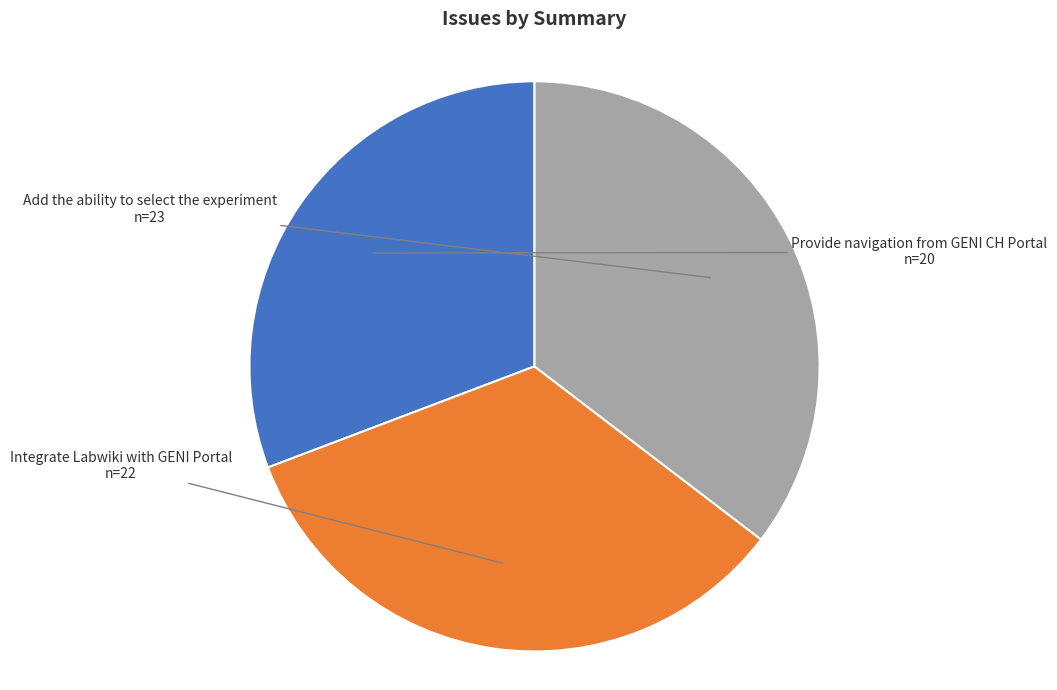

Is there any slice that represents more than half of the pie?

No